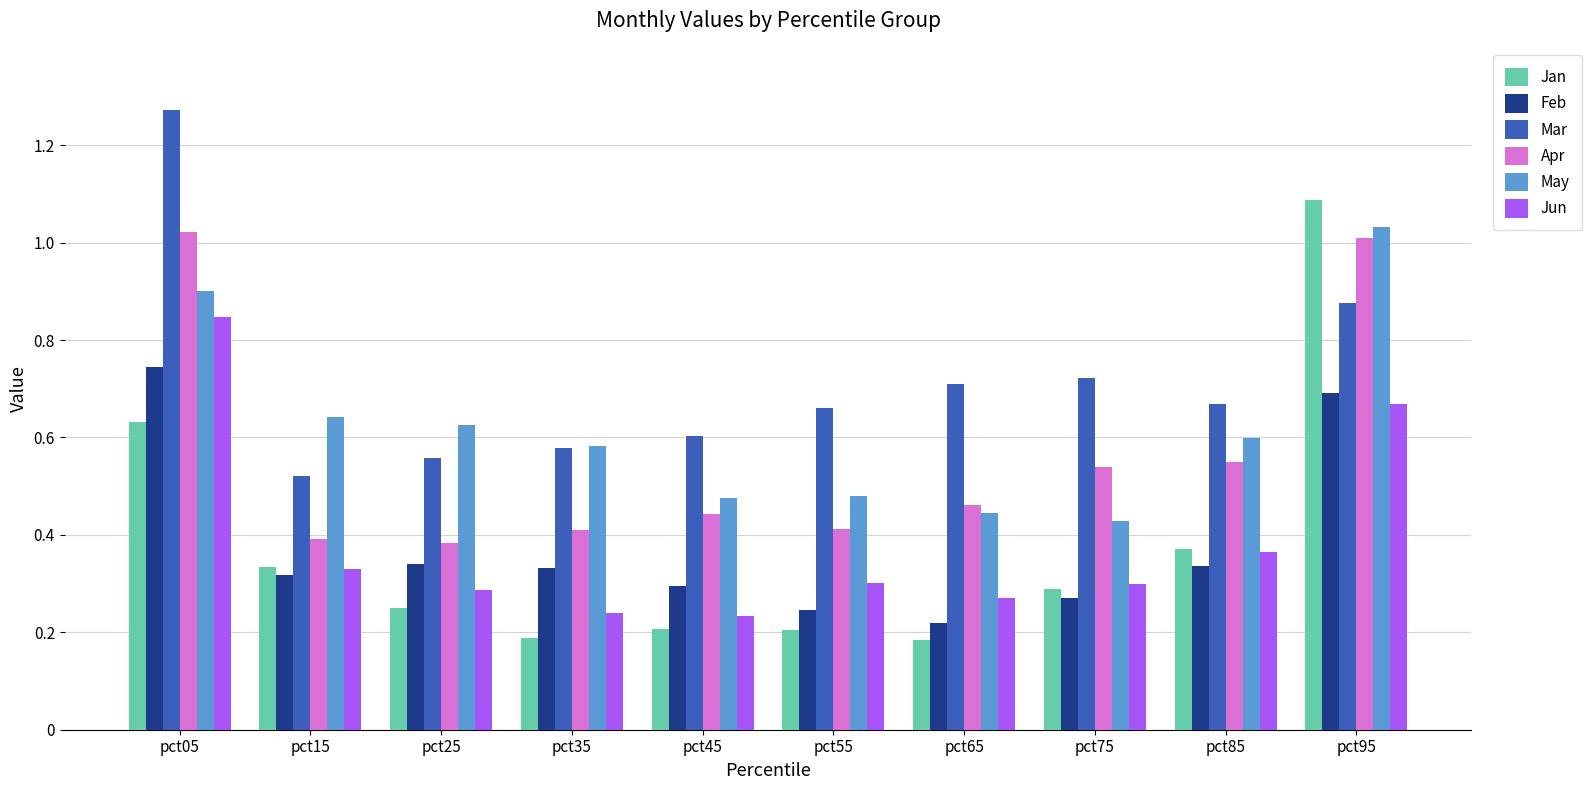

Is the value of Jan at pct85 greater than the value of May at pct35?

No